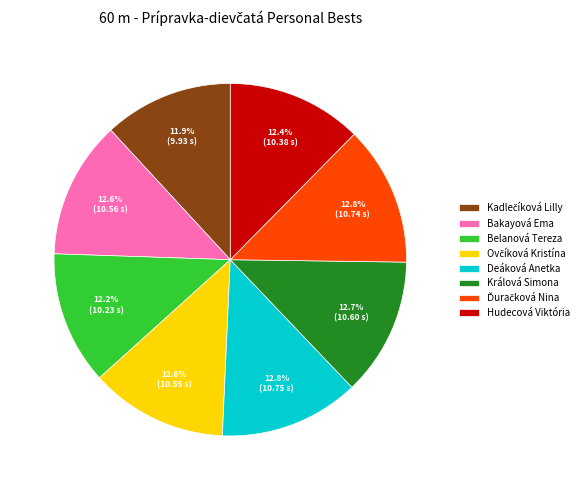

What percentage do Králová Simona and Bakayová Ema together represent?

25.3%